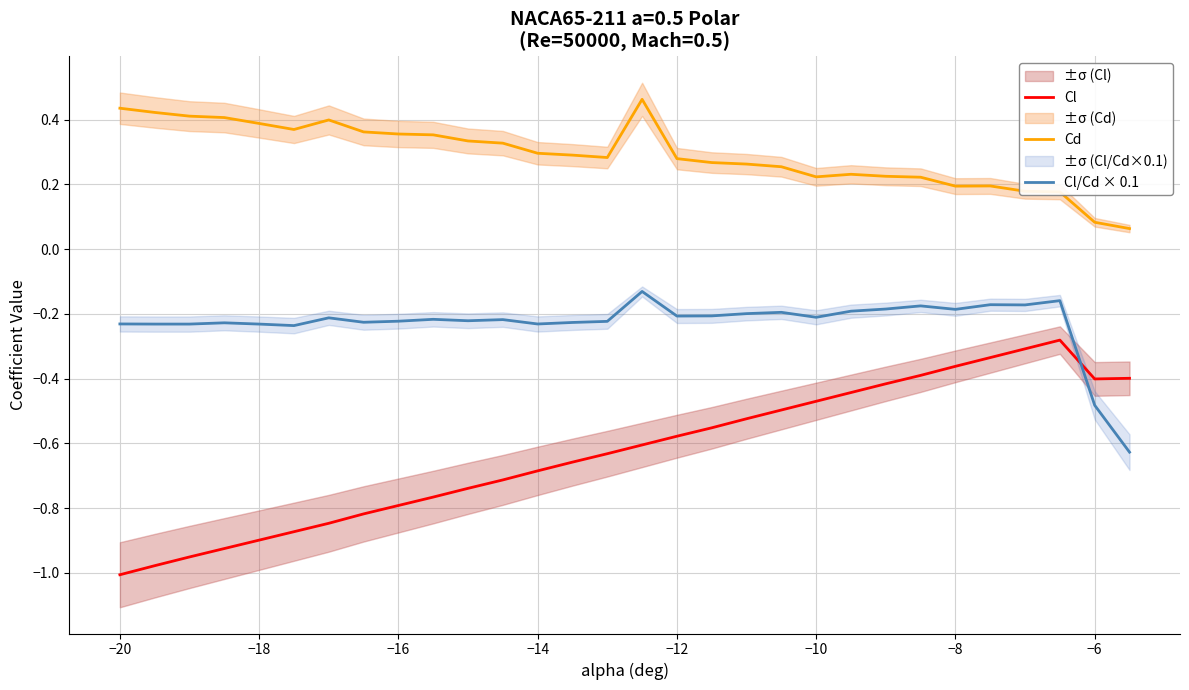

Reading left to right, transcribe all the data shown in this chart.

Cl: -1.0	-1.0	-1.0	-0.9	-0.9	-0.9	-0.8	-0.8	-0.8	-0.8	-0.7	-0.7	-0.7	-0.7	-0.6	-0.6	-0.6	-0.6	-0.5	-0.5	-0.5	-0.4	-0.4	-0.4	-0.4	-0.3	-0.3	-0.3	-0.4	-0.4
Cd: 0.4	0.4	0.4	0.4	0.4	0.4	0.4	0.4	0.4	0.4	0.3	0.3	0.3	0.3	0.3	0.5	0.3	0.3	0.3	0.3	0.2	0.2	0.2	0.2	0.2	0.2	0.2	0.2	0.1	0.1
Cl/Cd × 0.1: -0.2	-0.2	-0.2	-0.2	-0.2	-0.2	-0.2	-0.2	-0.2	-0.2	-0.2	-0.2	-0.2	-0.2	-0.2	-0.1	-0.2	-0.2	-0.2	-0.2	-0.2	-0.2	-0.2	-0.2	-0.2	-0.2	-0.2	-0.2	-0.5	-0.6